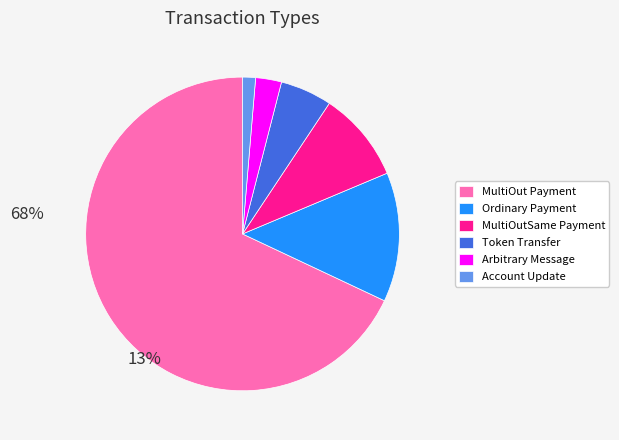

Rank the categories by value from highest to lowest.

MultiOut Payment, Ordinary Payment, MultiOutSame Payment, Token Transfer, Arbitrary Message, Account Update